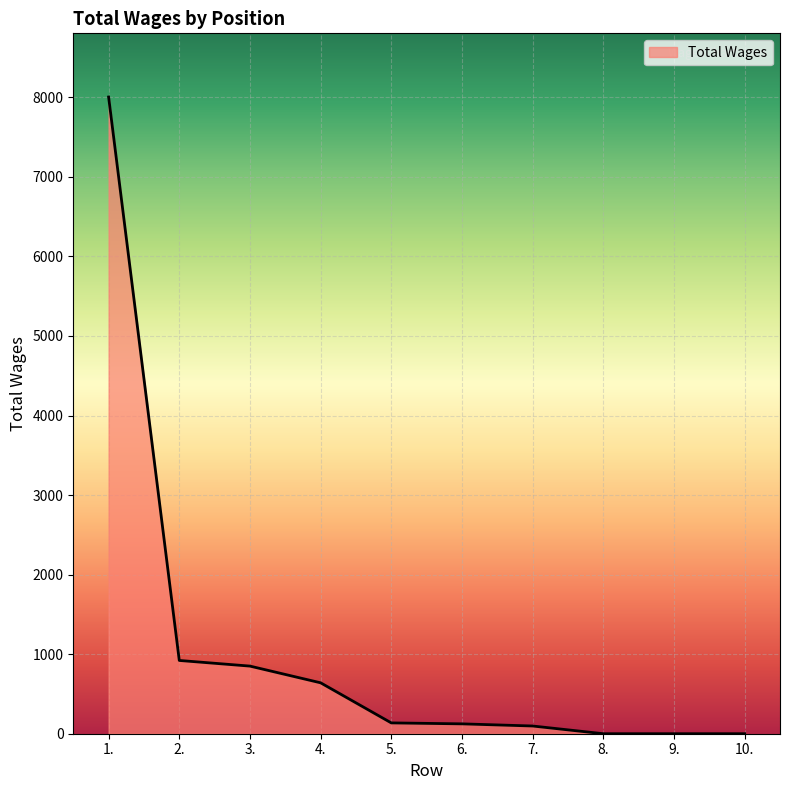

How many categories are shown in the chart?

10